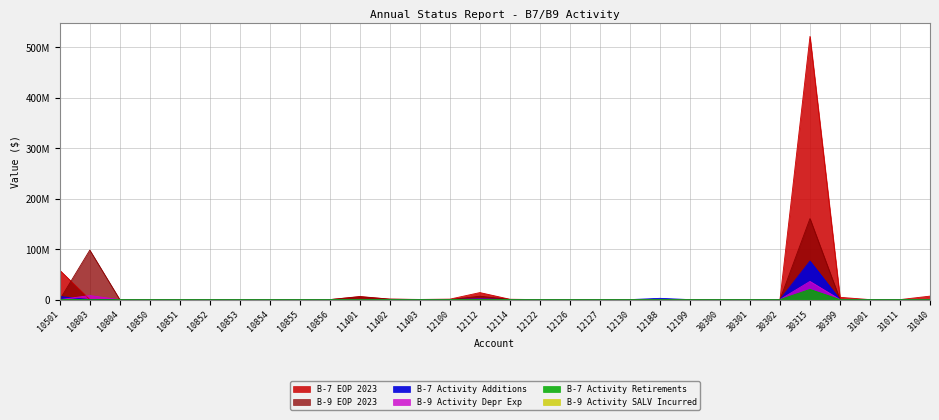

Reading left to right, transcribe all the data shown in this chart.

B-9 EOP 2023: 10501=0.0	10803=98041981.2	10804=0.0	10850=0.0	10851=0.0	10852=0.0	10853=0.0	10854=0.0	10855=0.0	10856=0.0	11401=5671999.5	11402=844814.3	11403=129843.6	12100=0.0	12112=6730251.9	12114=399955.8	12122=0.0	12126=0.0	12127=0.0	12130=0.0	12188=14549.2	12199=0.0	30300=0.0	30301=0.0	30302=0.0	30315=160556667.0	30399=211338.3	31001=0.0	31011=0.0	31040=0.0
B-7 EOP 2023: 10501=58127610.4	10803=0.0	10804=0.0	10850=0.0	10851=0.0	10852=0.0	10853=0.0	10854=0.0	10855=0.0	10856=0.0	11401=6182810.0	11402=960040.9	11403=341971.9	12100=949583.1	12112=13919677.7	12114=710411.5	12122=0.0	12126=0.0	12127=0.0	12130=0.0	12188=378216.8	12199=0.0	30300=0.0	30301=0.0	30302=0.0	30315=521517156.4	30399=4564938.2	31001=0.0	31011=0.0	31040=6923628.5
B-9 Activity Depr Exp: 10501=0.0	10803=8014743.0	10804=0.0	10850=0.0	10851=0.0	10852=0.0	10853=0.0	10854=0.0	10855=0.0	10856=0.0	11401=185749.3	11402=41900.6	11403=9058.8	12100=0.0	12112=970332.3	12114=49984.2	12122=0.0	12126=0.0	12127=0.0	12130=0.0	12188=38423.8	12199=0.0	30300=0.0	30301=0.0	30302=0.0	30315=36042687.4	30399=151552.9	31001=0.0	31011=0.0	31040=0.0
B-7 Activity Retirements: 10501=0.0	10803=0.0	10804=0.0	10850=0.0	10851=0.0	10852=0.0	10853=0.0	10854=0.0	10855=0.0	10856=0.0	11401=0.0	11402=0.0	11403=0.0	12100=0.0	12112=333896.3	12114=0.0	12122=0.0	12126=0.0	12127=0.0	12130=0.0	12188=0.0	12199=0.0	30300=0.0	30301=0.0	30302=0.0	30315=20171172.4	30399=0.0	31001=0.0	31011=0.0	31040=0.0
B-7 Activity Additions: 10501=6134789.1	10803=0.0	10804=0.0	10850=0.0	10851=0.0	10852=0.0	10853=0.0	10854=0.0	10855=0.0	10856=0.0	11401=0.0	11402=0.0	11403=0.0	12100=0.0	12112=1480551.2	12114=77923.8	12122=0.0	12126=0.0	12127=0.0	12130=0.0	12188=2538000.0	12199=0.0	30300=0.0	30301=0.0	30302=0.0	30315=76249333.8	30399=55147.9	31001=0.0	31011=0.0	31040=0.0